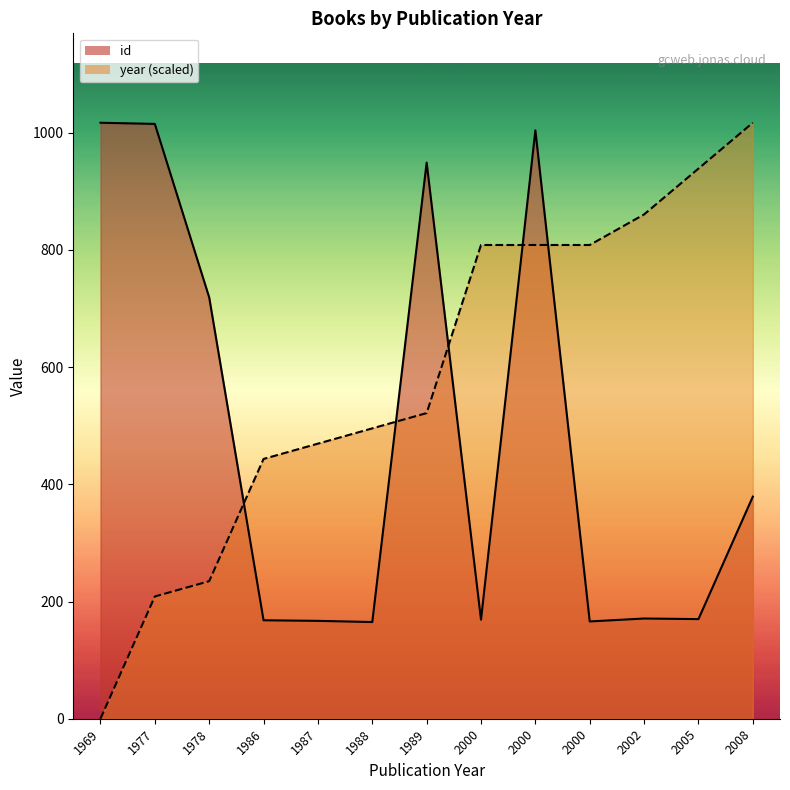

How many data points in year_line are less than 521?

6